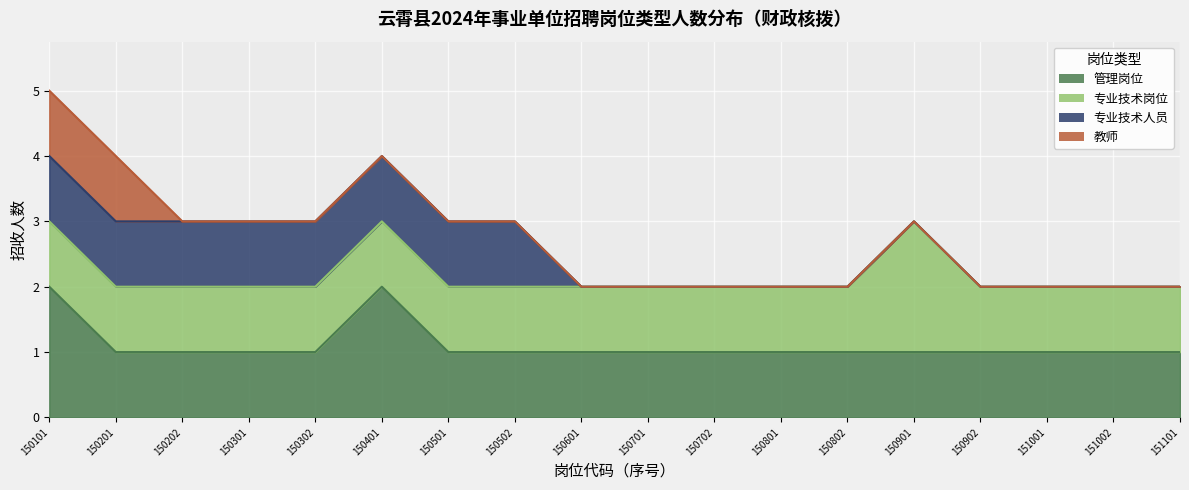

The value of 专业技术岗位 at 12 is 1. True or false?

True